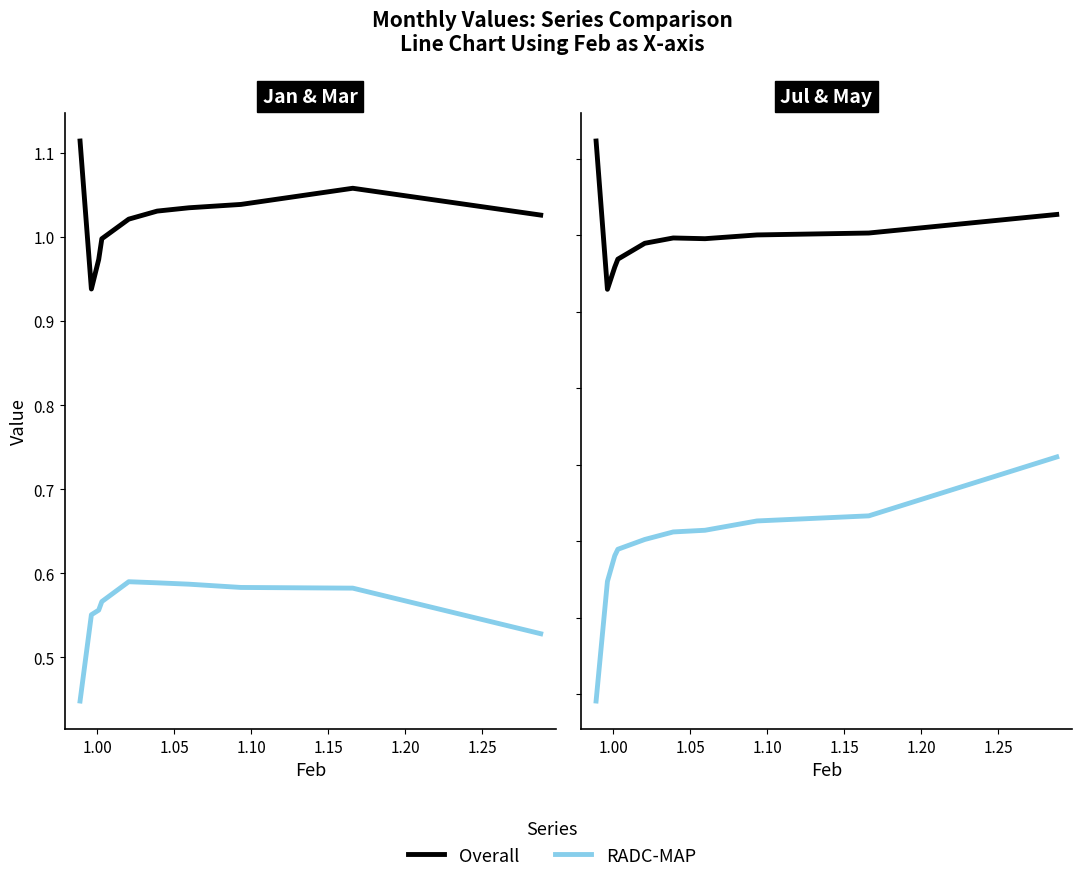

Is it true that RADC-MAP equals 0.8 at 1.20?

False